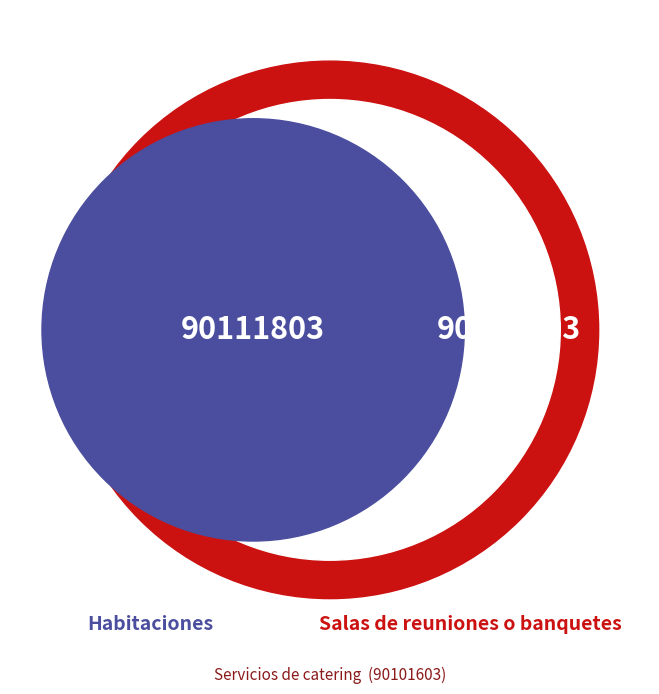

Rank the categories by value from highest to lowest.

Habitaciones, Salas de reuniones o banquetes, Servicios de catering